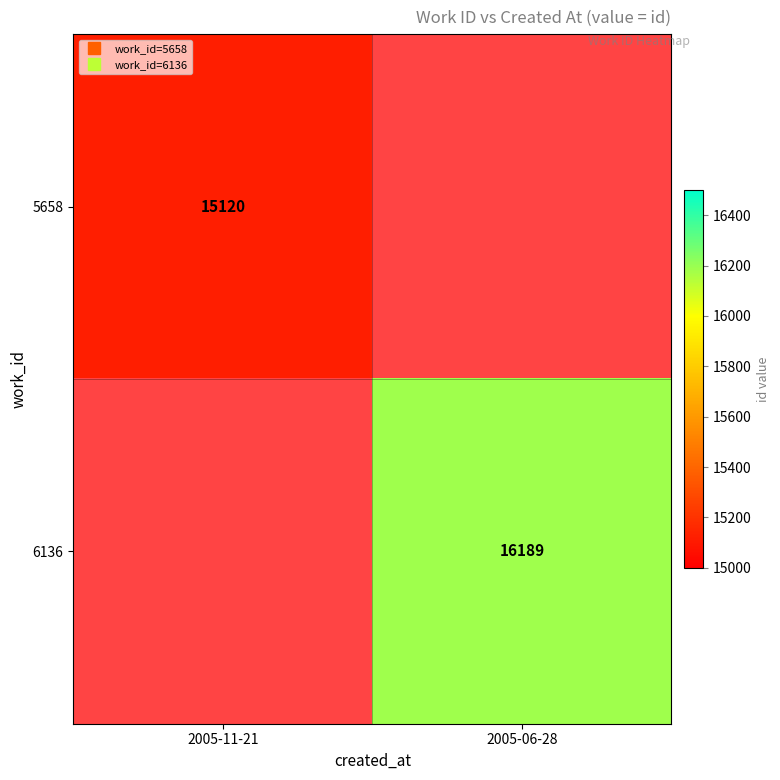

Is the value of 5658 at 2005-06-28 greater than the value of 6136 at 2005-06-28?

No